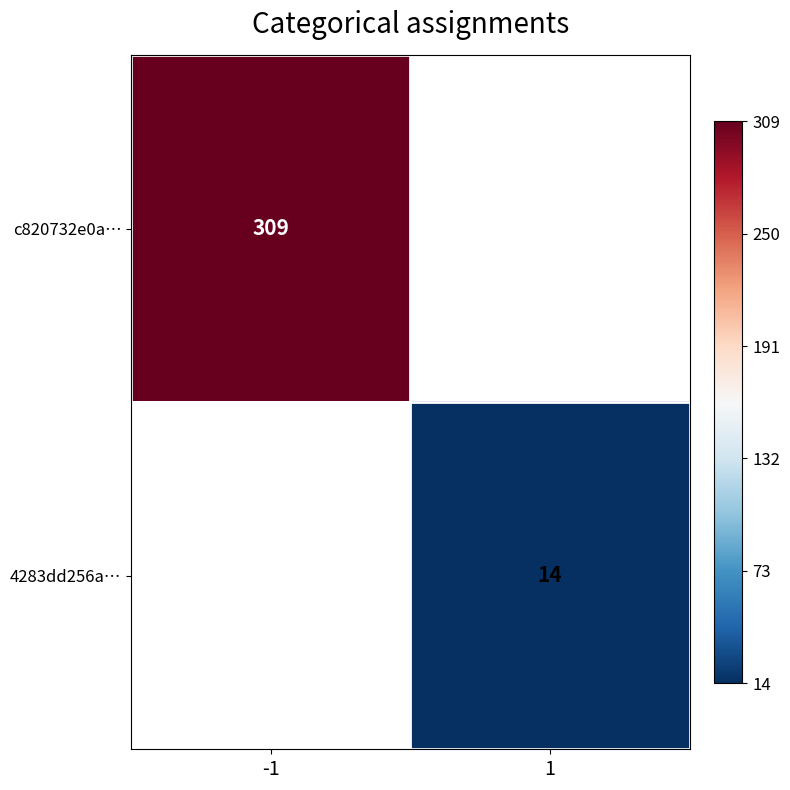

Between 1 and -1, which is larger?

-1